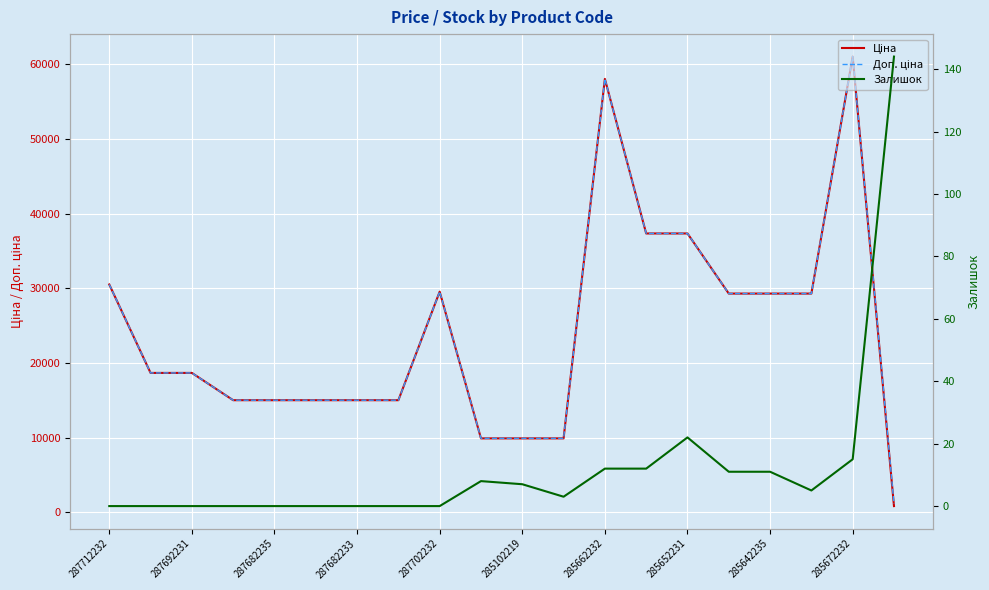

What is the sum of the Ціна values at 10 and 11?

19817.0